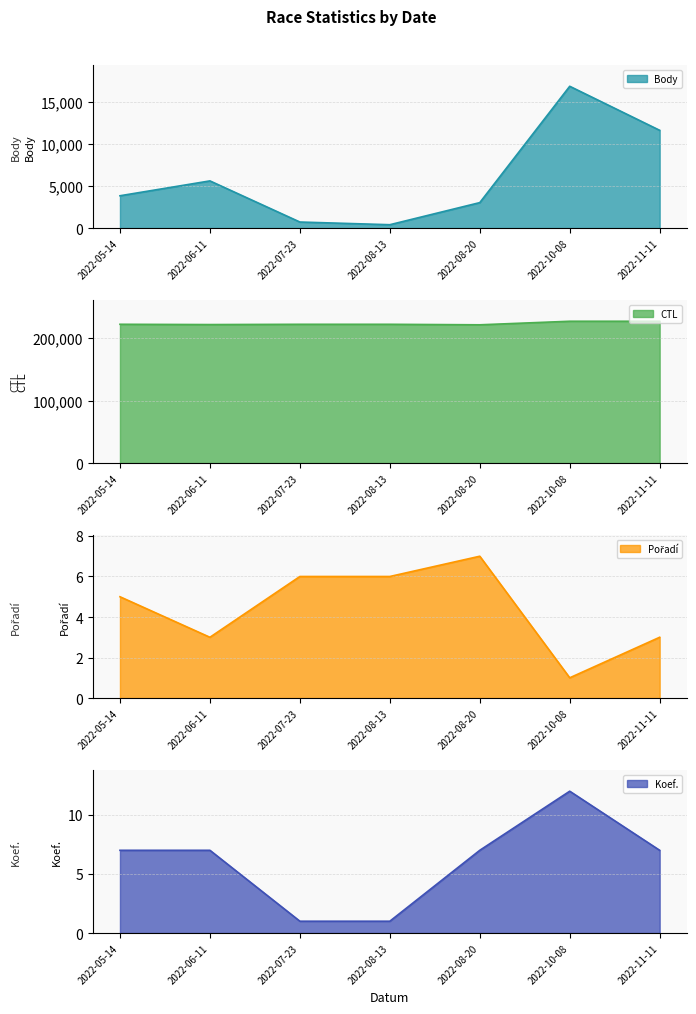

Rank the categories by Koef. value from lowest to highest.

2022-07-23, 2022-08-13, 2022-05-14, 2022-06-11, 2022-08-20, 2022-11-11, 2022-10-08